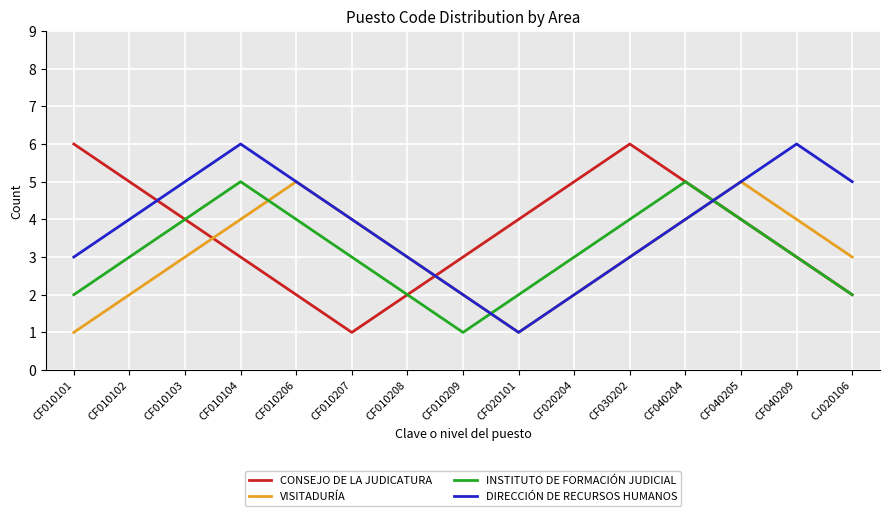

What is the difference between the maximum and second lowest values in the DIRECCIÓN DE RECURSOS HUMANOS series?

4